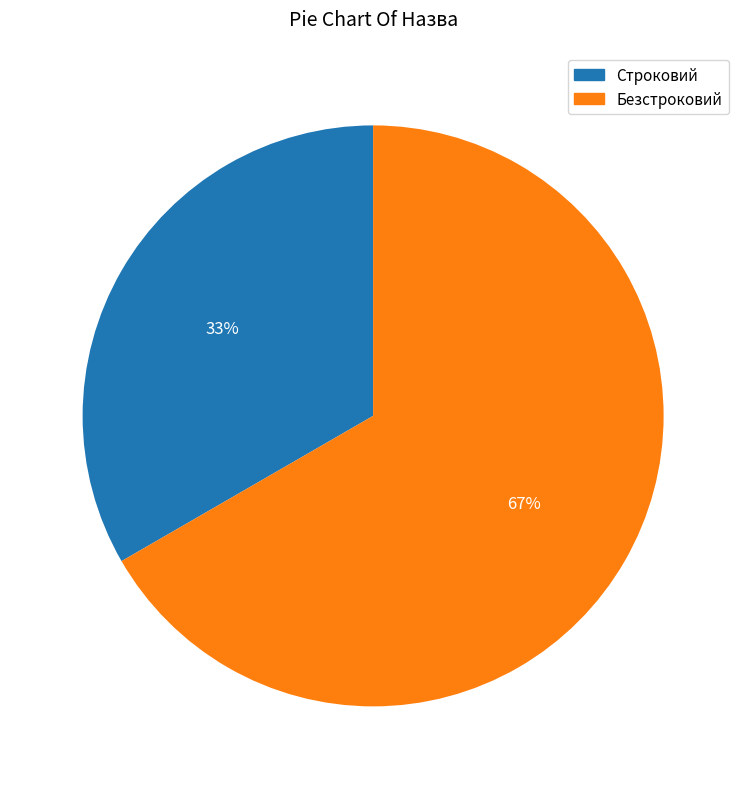

To the nearest percent, what percentage of the pie is Строковий?

33%